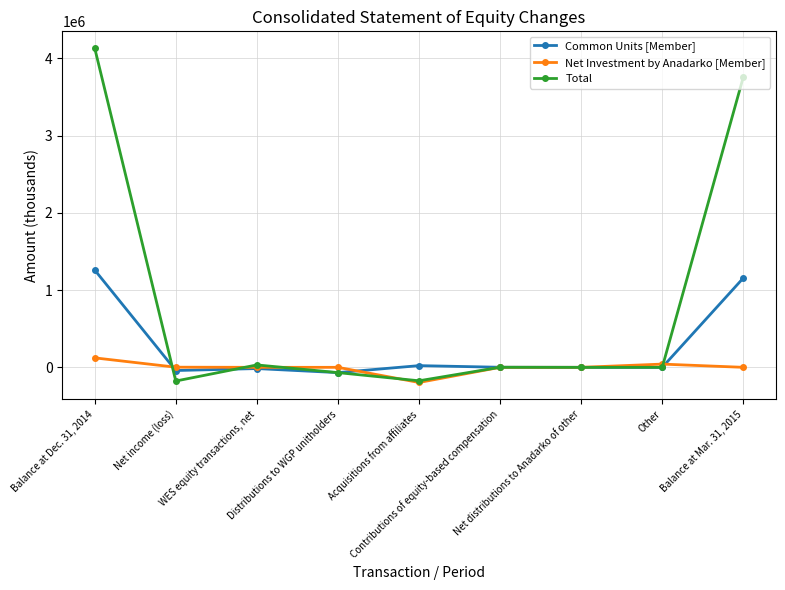

List the series in order of their peak value, highest first.

Total, Common Units [Member], Net Investment by Anadarko [Member]